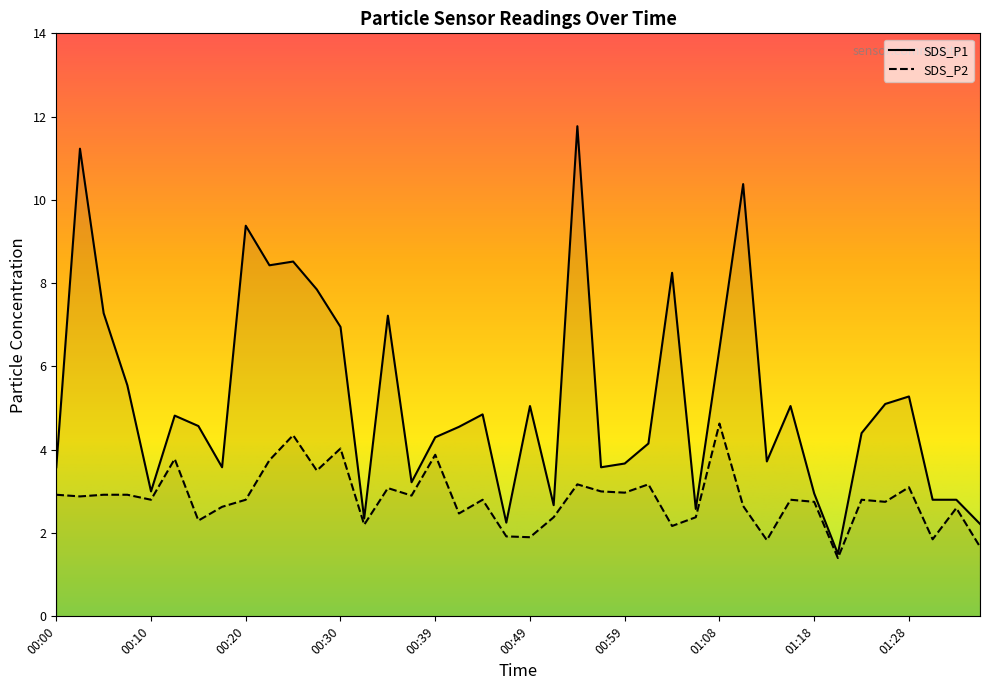

True or false: SDS_P1 has more than 2 points higher than both neighbors.

True